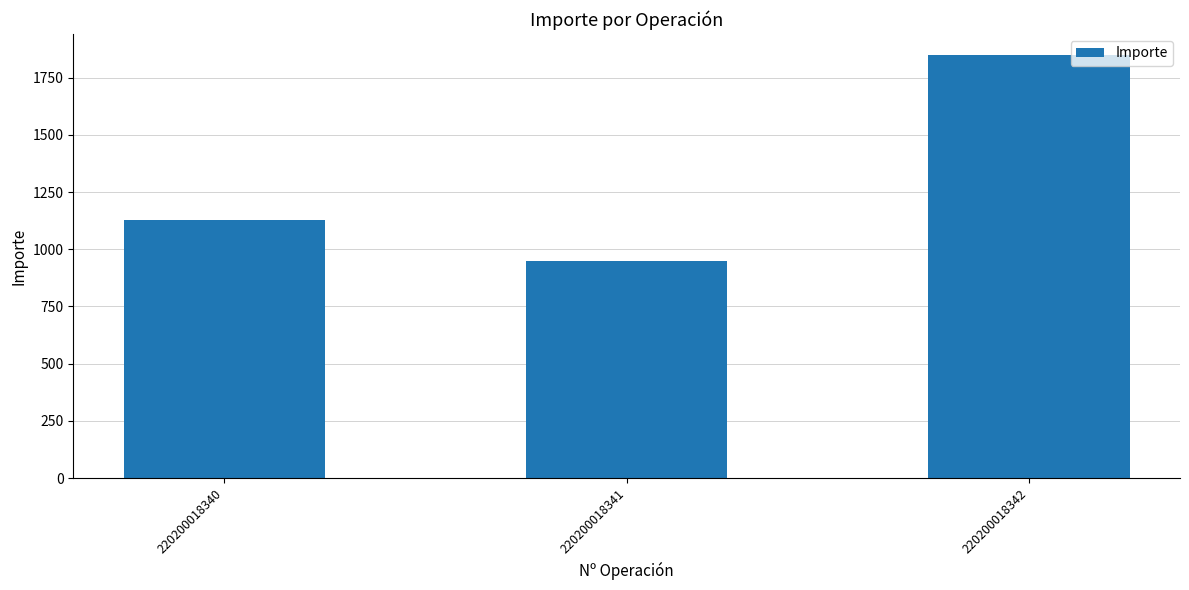

What is the greatest value displayed?

1848.9